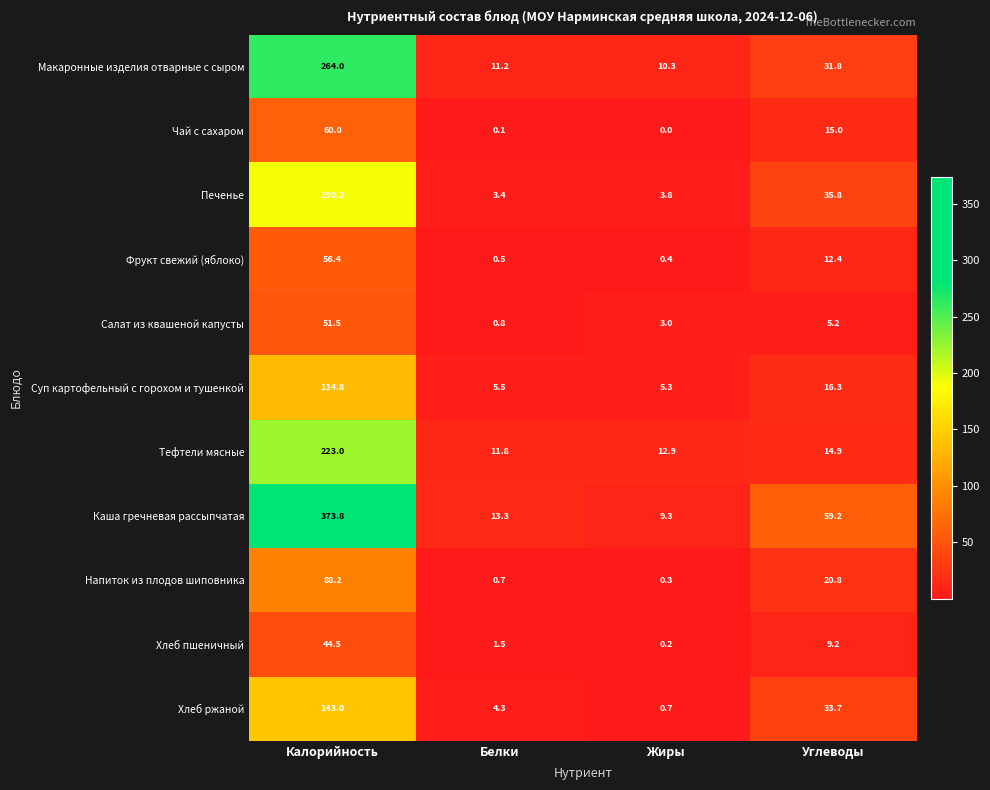

Which series changed the most between Белки and Жиры?

Каша гречневая рассыпчатая